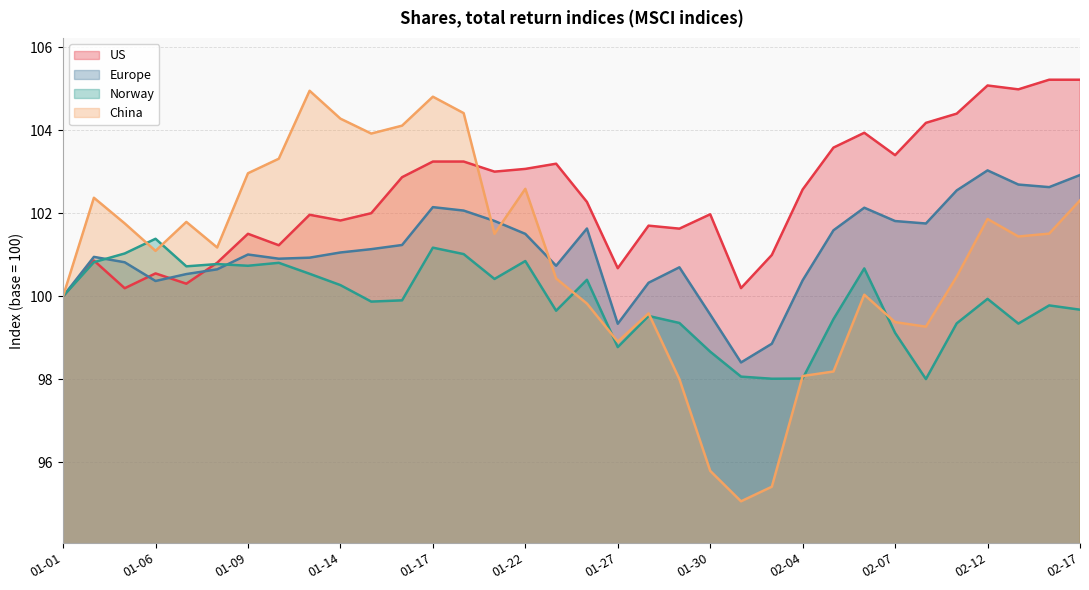

What position from the right is 2020-01-07?

30